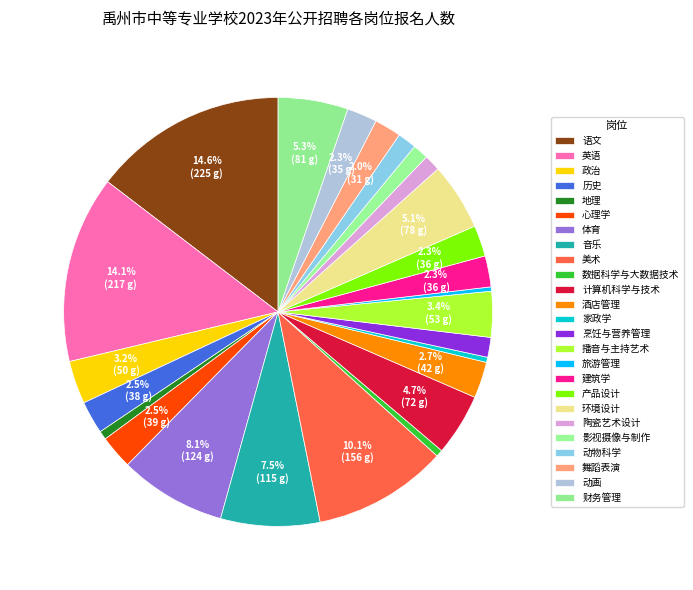

To the nearest percent, what is the combined percentage of 动画 and 产品设计?

5%